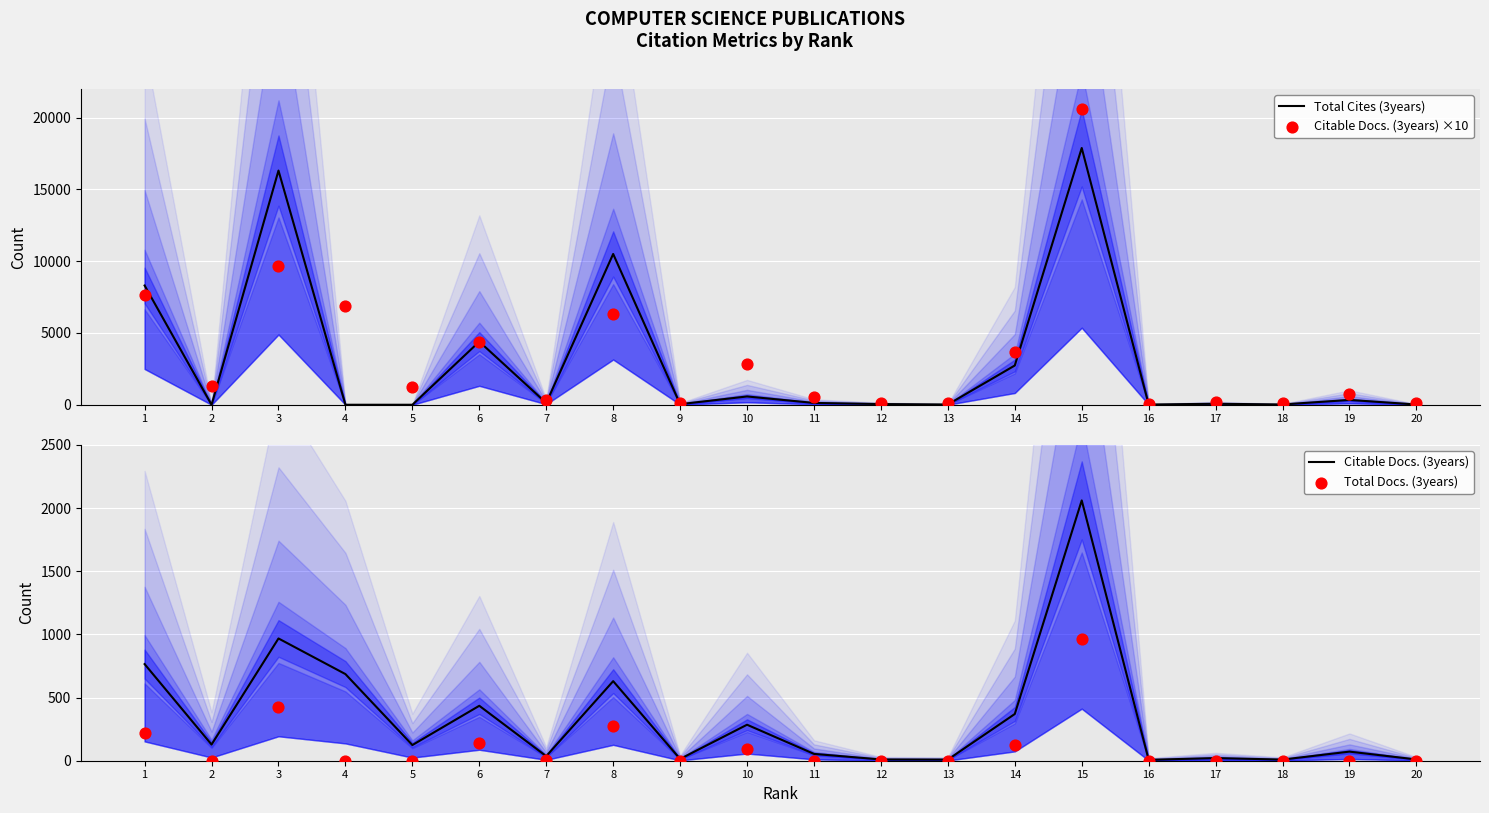

What is the total value across all series at 16?

93